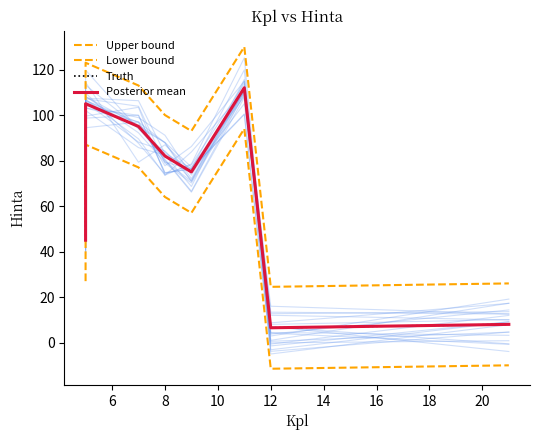

What is the maximum value shown in the chart?

130.0